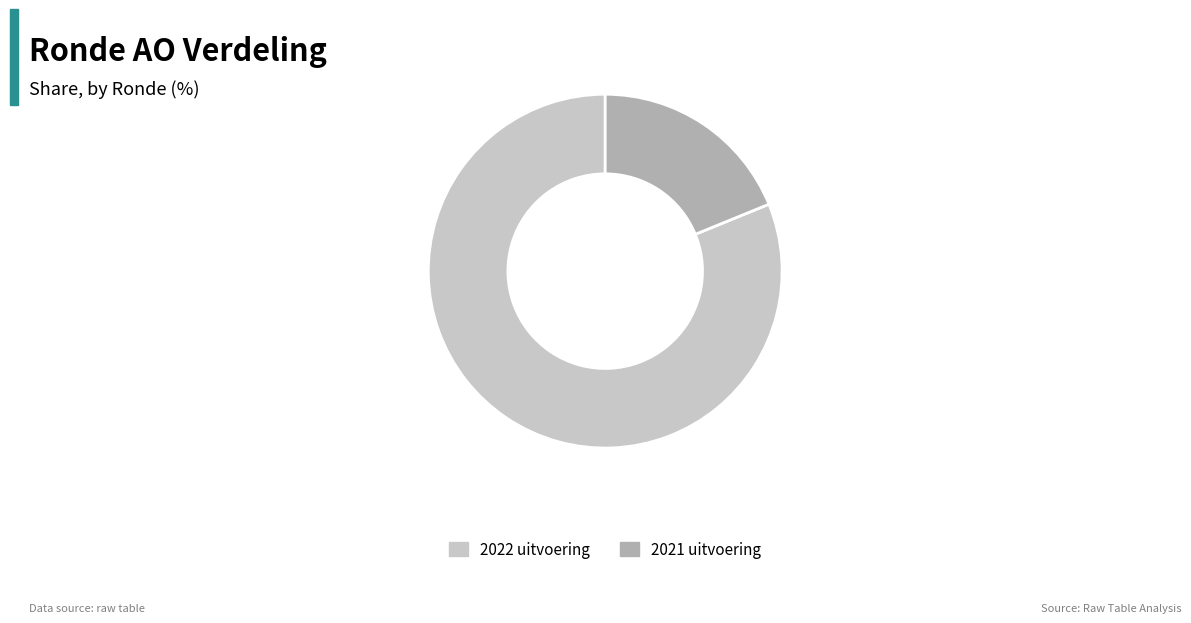

Which category accounts for the majority?

2022 uitvoering